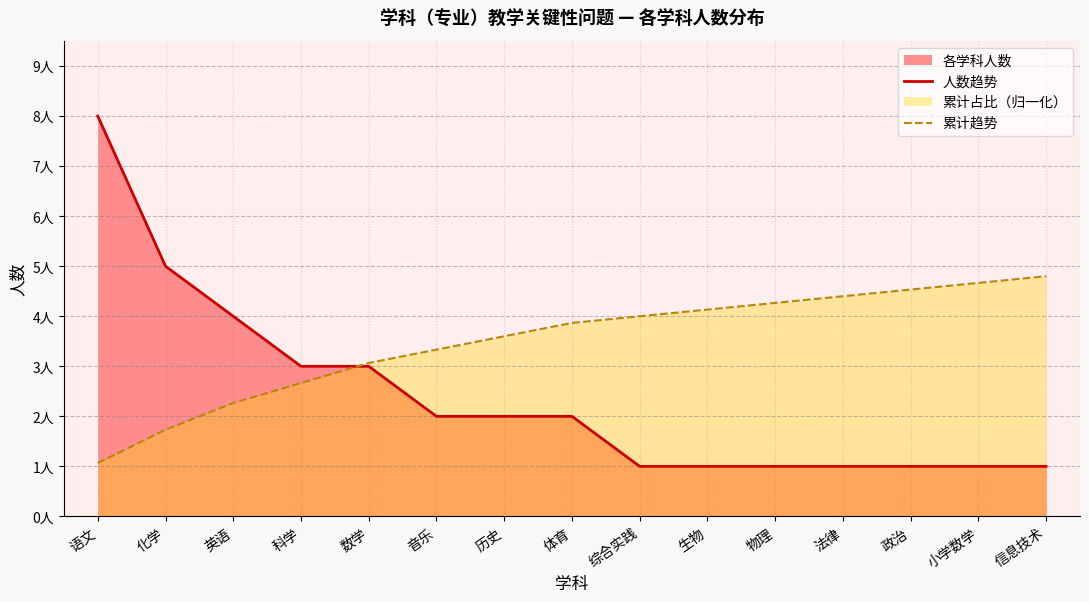

Reading right to left, extract all data points from this chart.

人数趋势: 信息技术=1.0	小学数学=1.0	政治=1.0	法律=1.0	物理=1.0	生物=1.0	综合实践=1.0	体育=2.0	历史=2.0	音乐=2.0	数学=3.0	科学=3.0	英语=4.0	化学=5.0	语文=8.0
累计趋势: 信息技术=4.8	小学数学=4.7	政治=4.5	法律=4.4	物理=4.3	生物=4.1	综合实践=4.0	体育=3.9	历史=3.6	音乐=3.3	数学=3.1	科学=2.7	英语=2.3	化学=1.7	语文=1.1